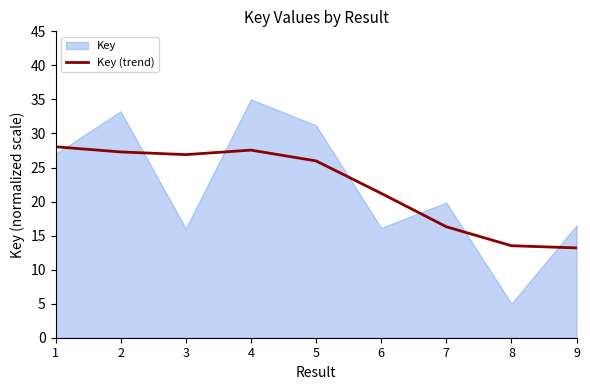

What is the minimum value for Key (trend)?

13.2